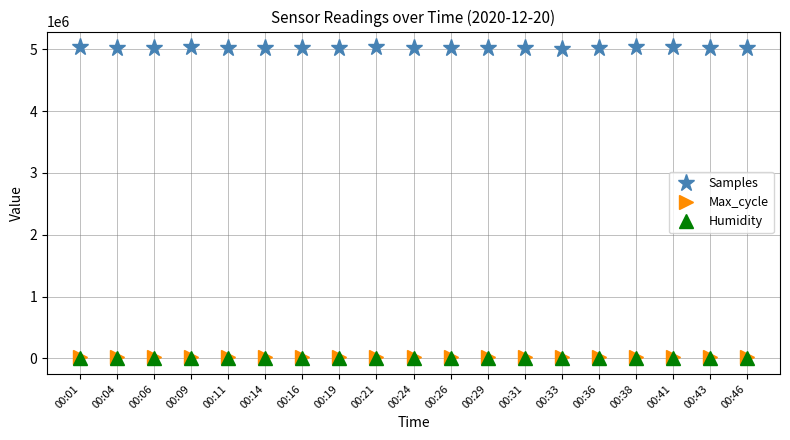

Which series has the largest total across all categories?

Samples